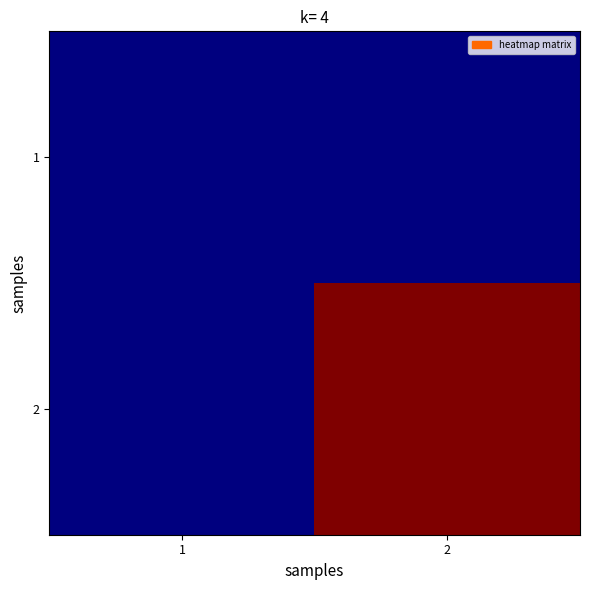

At how many categories does at least one series exceed 356616?

1